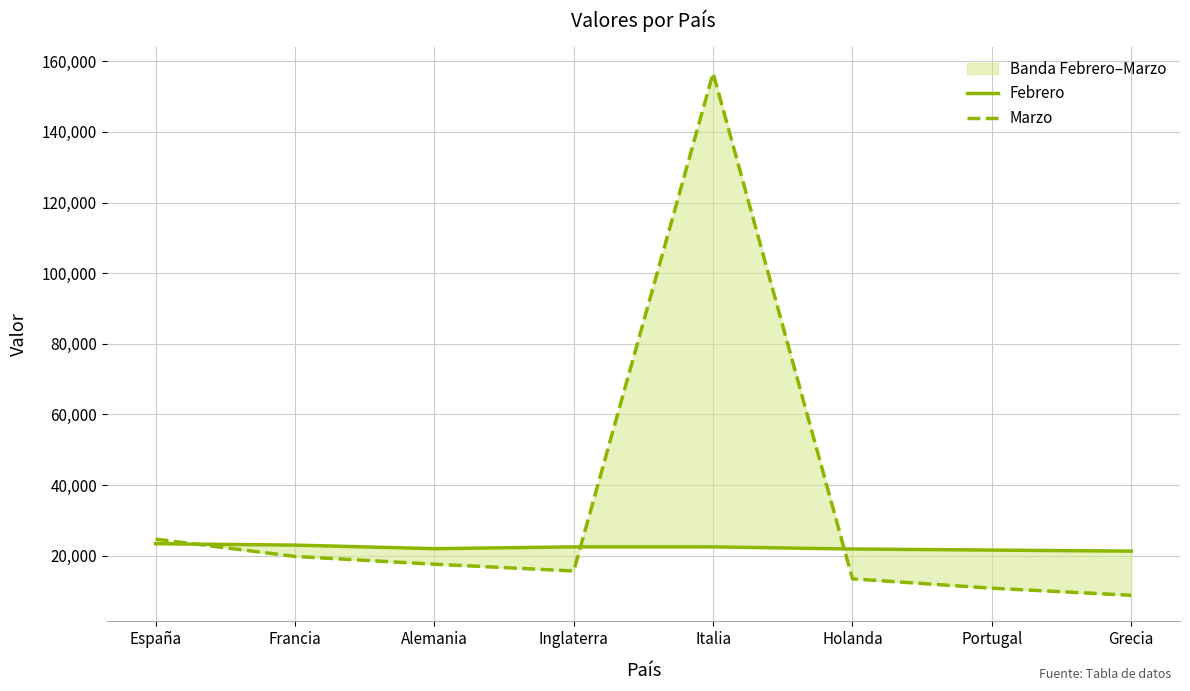

Is the value of Febrero at Grecia greater than the value of Marzo at Portugal?

Yes